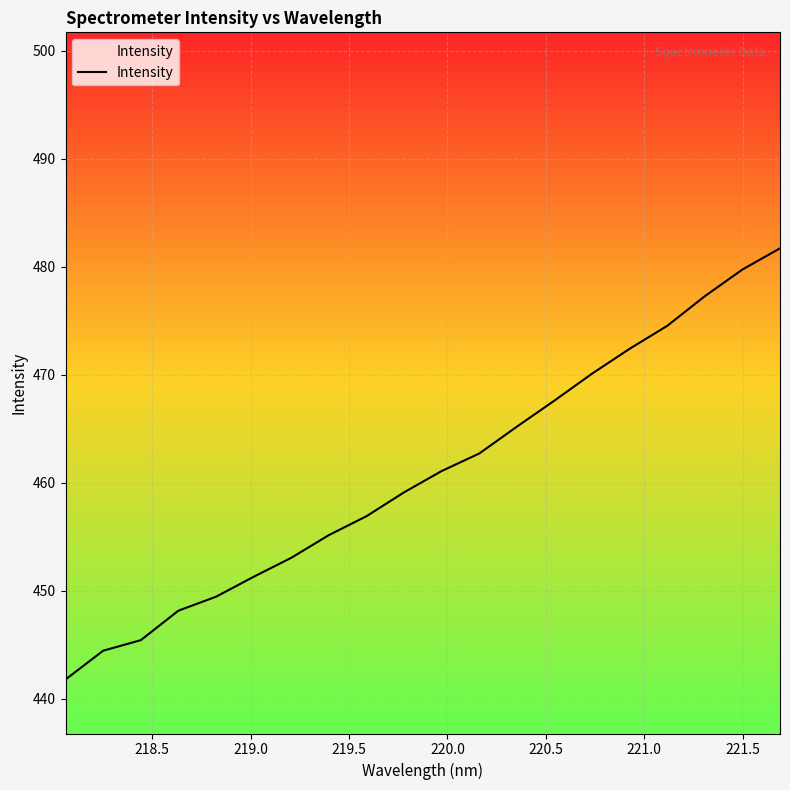

What is the difference between the maximum and minimum values?

39.9